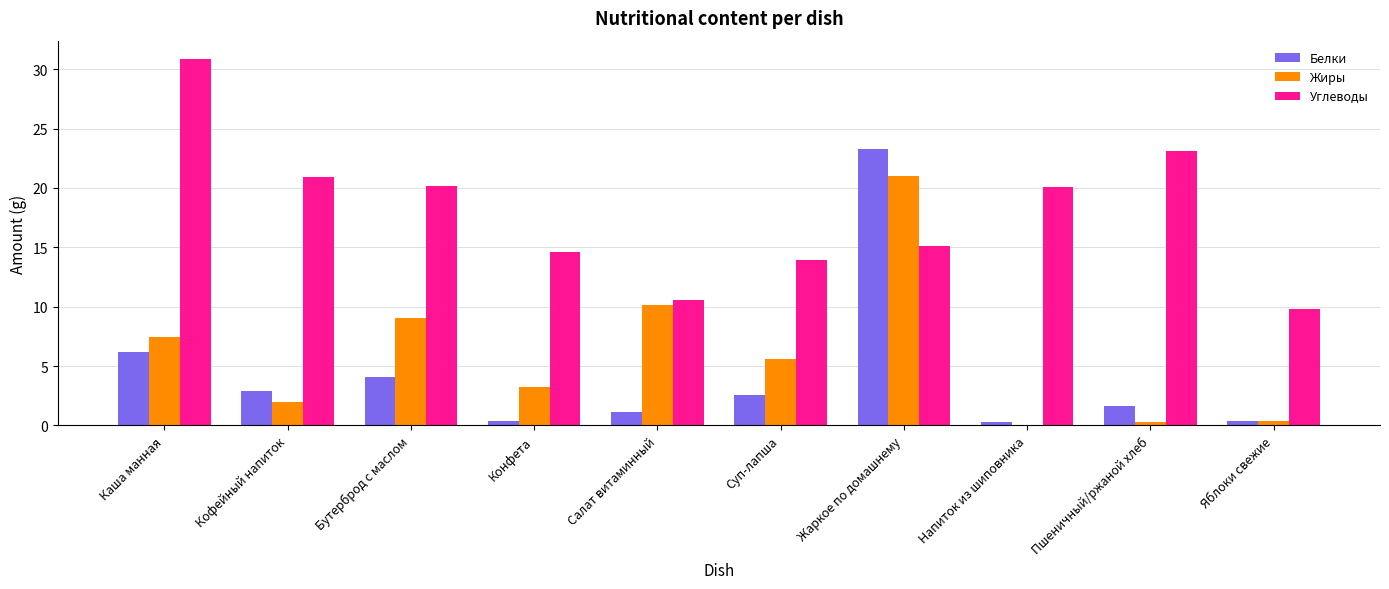

Where does the Жиры series first go above 5?

Каша манная